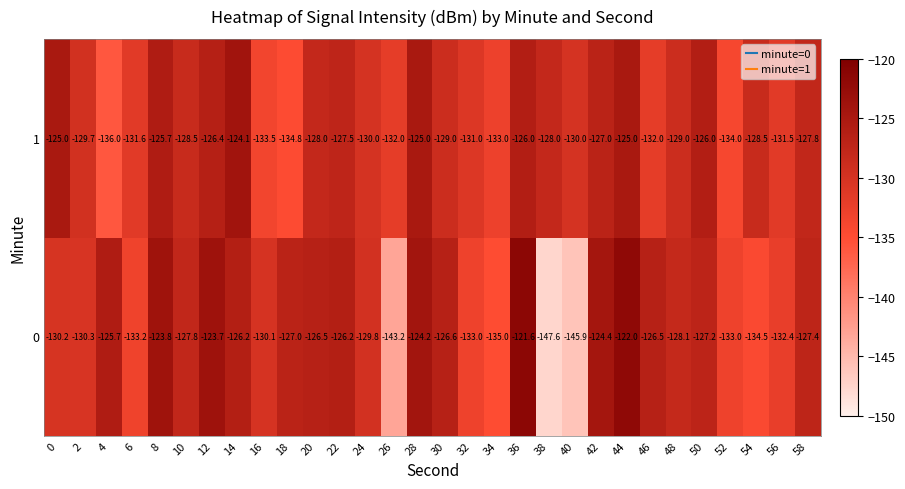

At which category is the sum across all series the highest?

44